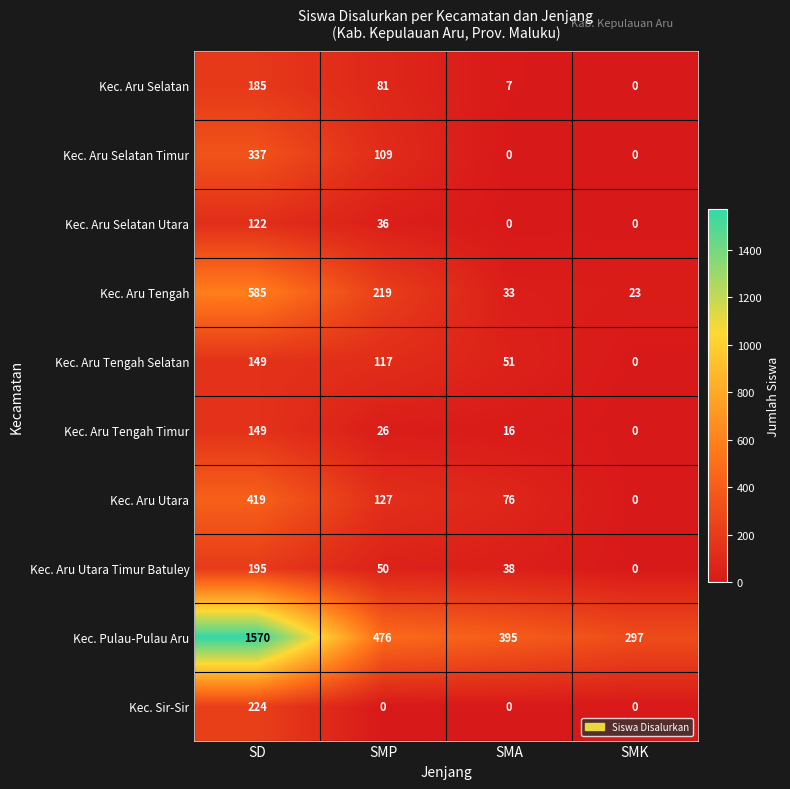

What is the spread (max minus min) of values at SMA?

395